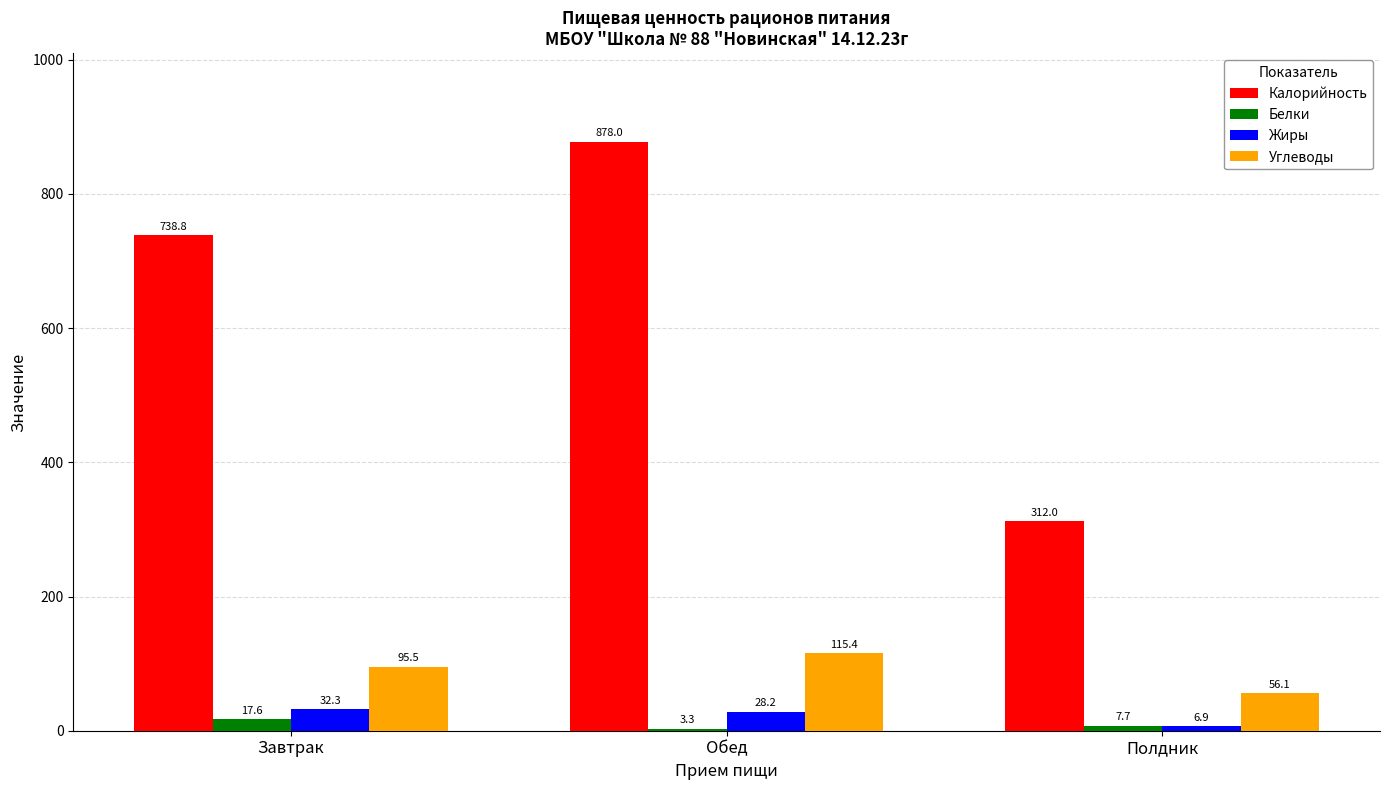

At how many categories does at least one series exceed 784?

1